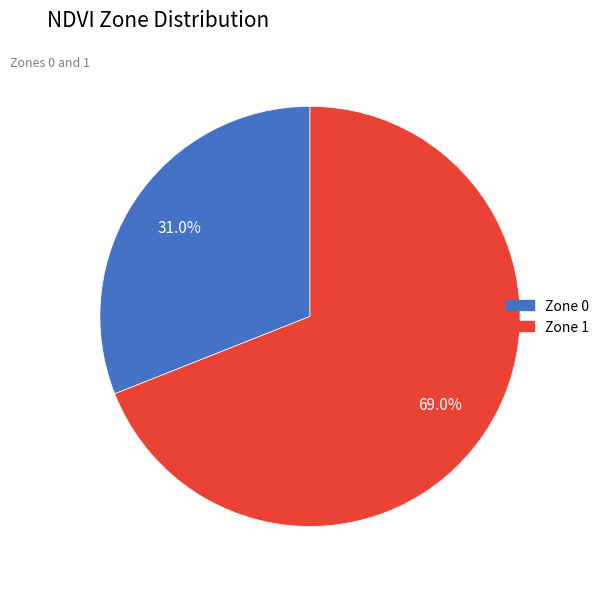

To the nearest percent, what is the difference between the largest and smallest slice percentages?

38%